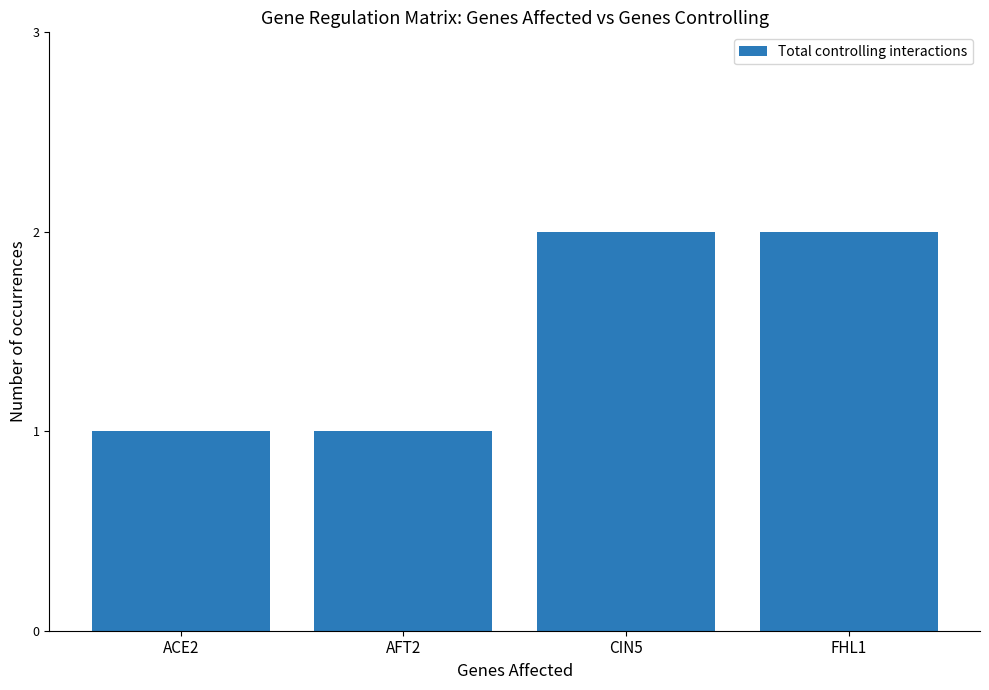

Does the chart contain any negative values?

No